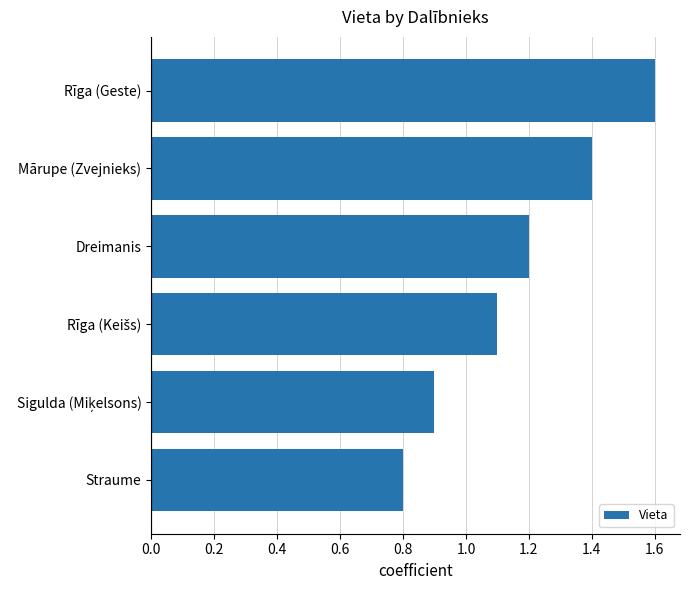

Reading top to bottom, transcribe all the data shown in this chart.

1.6	1.4	1.2	1.1	0.9	0.8